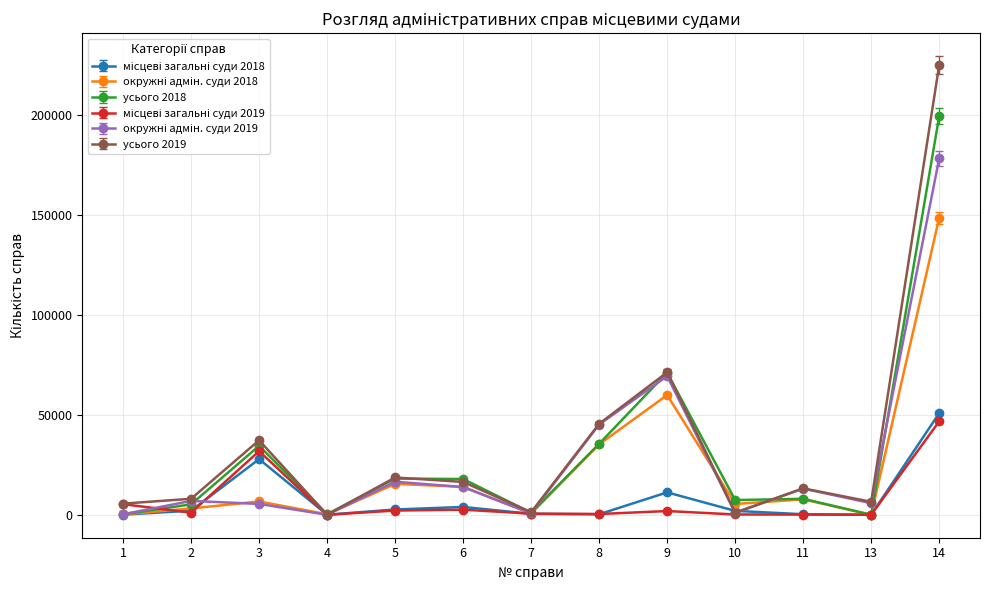

Which series has the widest spread of values?

усього 2019